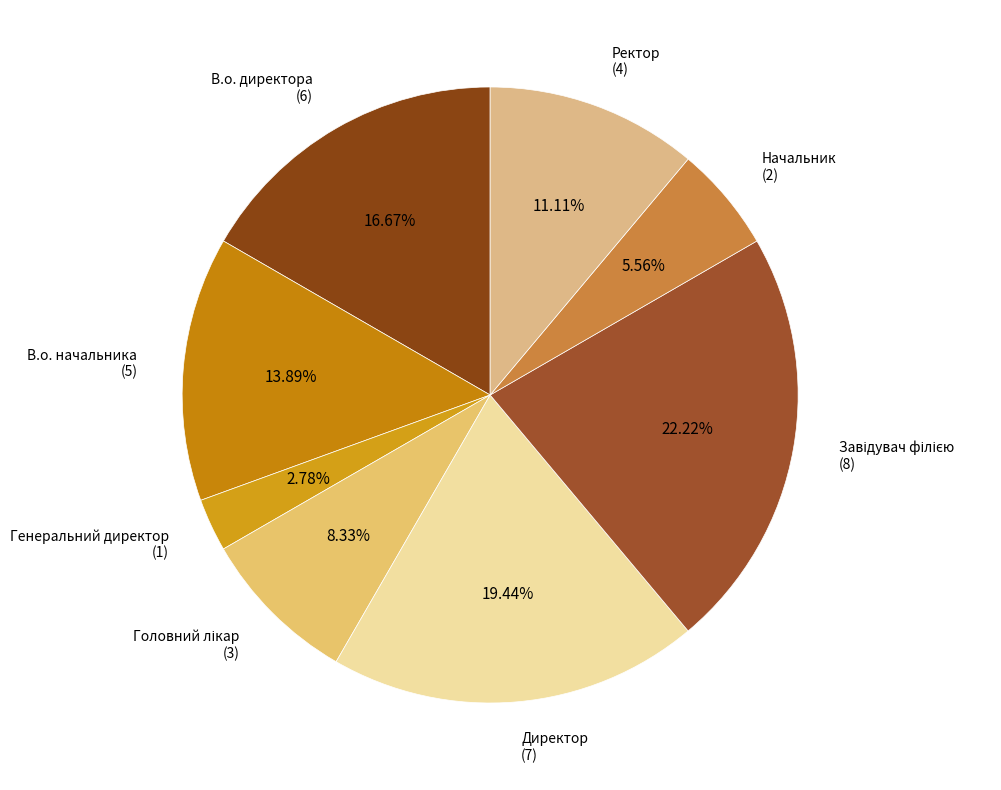

Is there a majority slice in this chart?

No